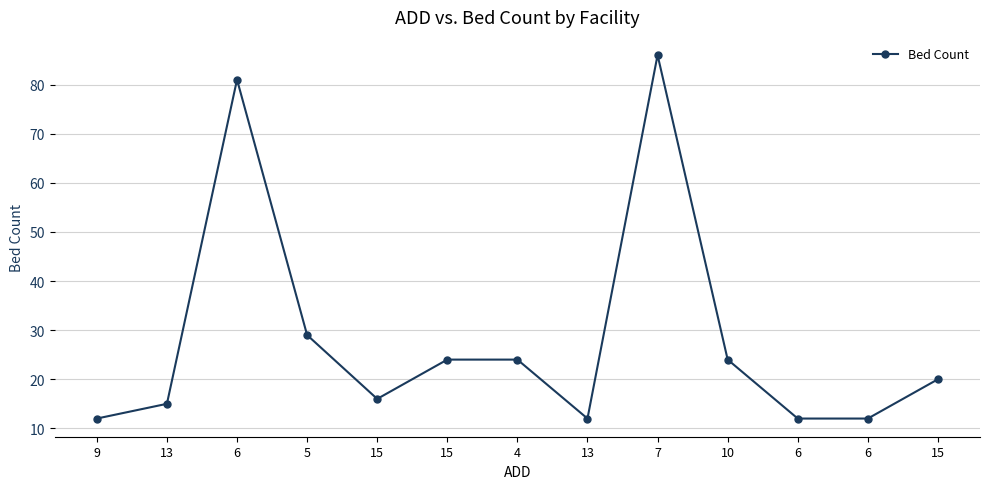

What is the change in value from 9 to 7?

+74